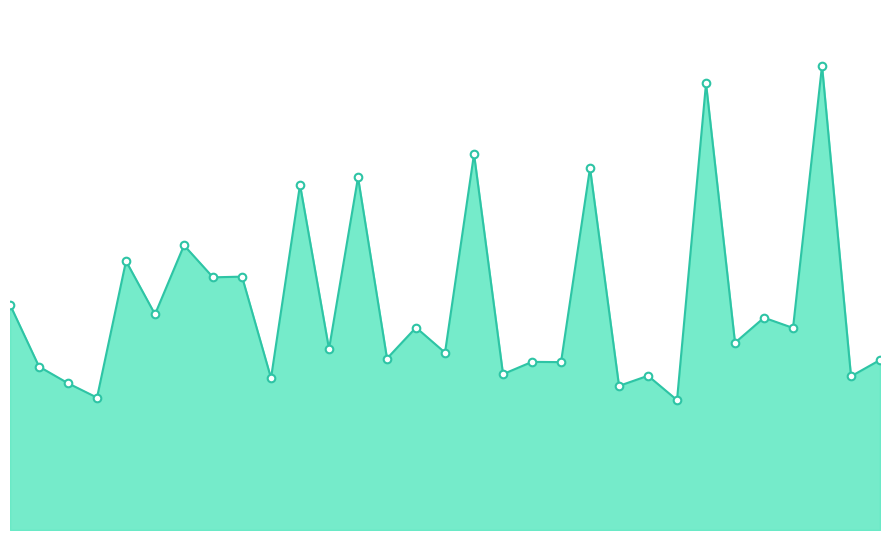

Is this an area chart (filled region under the line)?

Yes